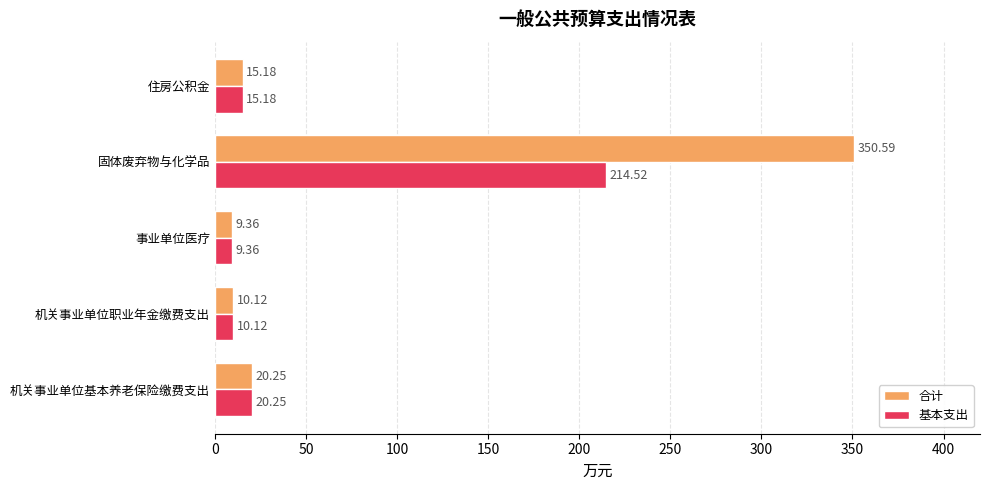

At which label is 合计 closest to 179?

机关事业单位基本养老保险缴费支出